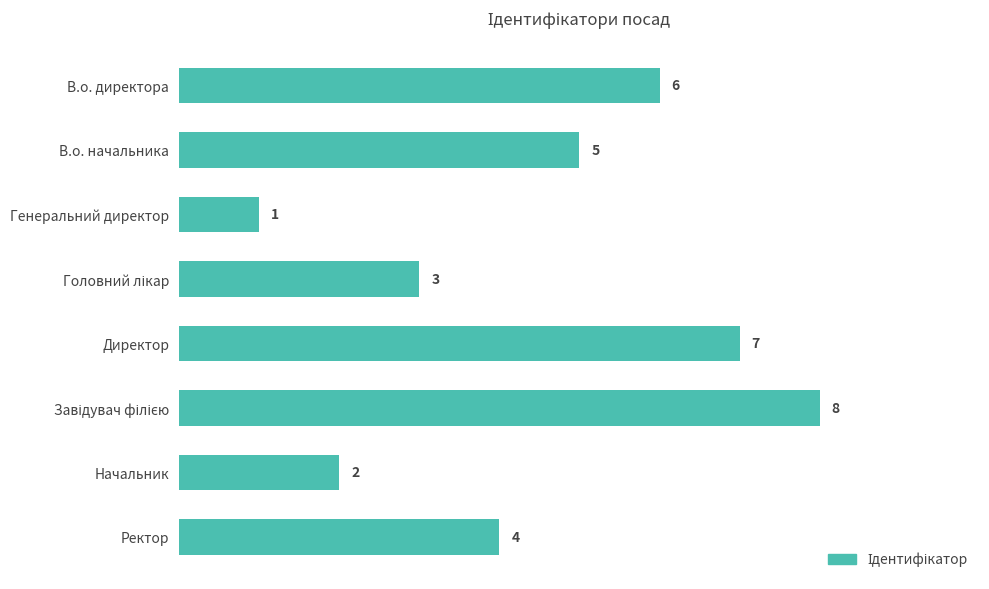

Reading top to bottom, transcribe all the data shown in this chart.

6	5	1	3	7	8	2	4